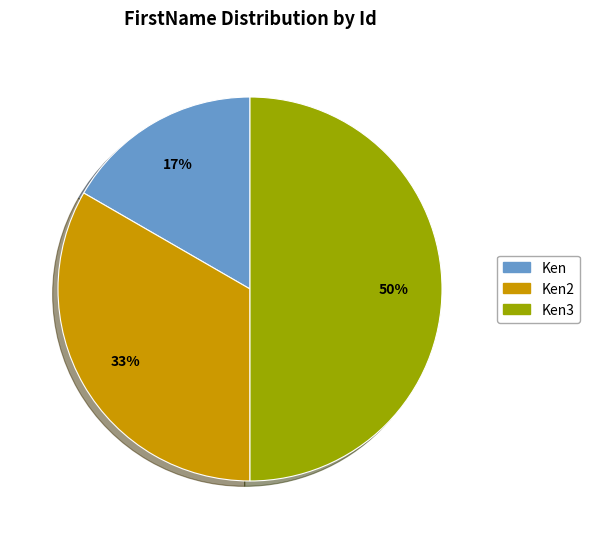

Does Ken represent more than half of the total?

No